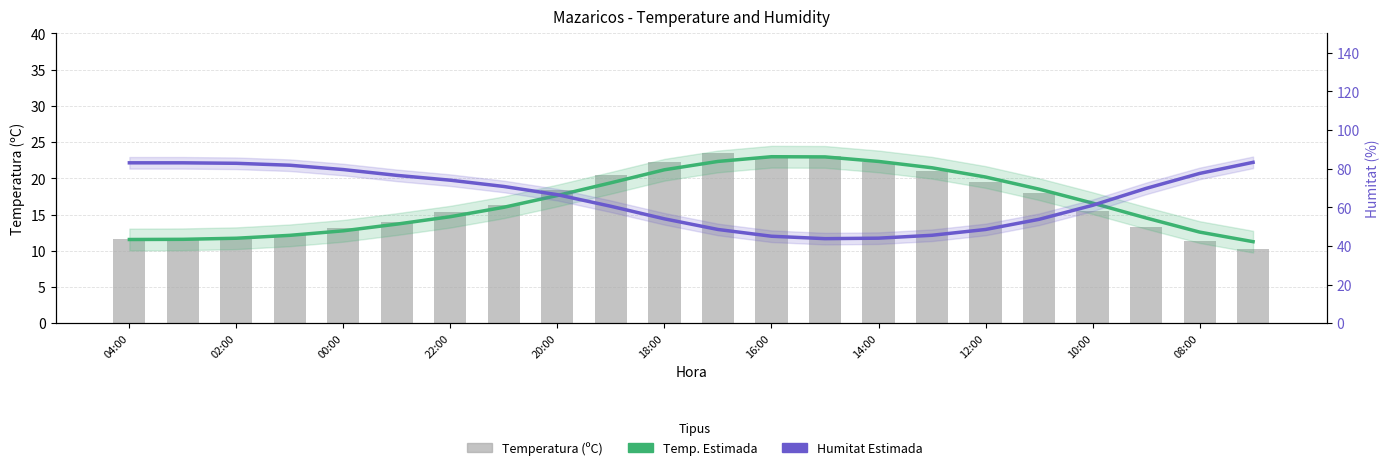

Is the value of Temp. Estimada at 08:00 greater than the value of Humitat Estimada at 10:00?

No